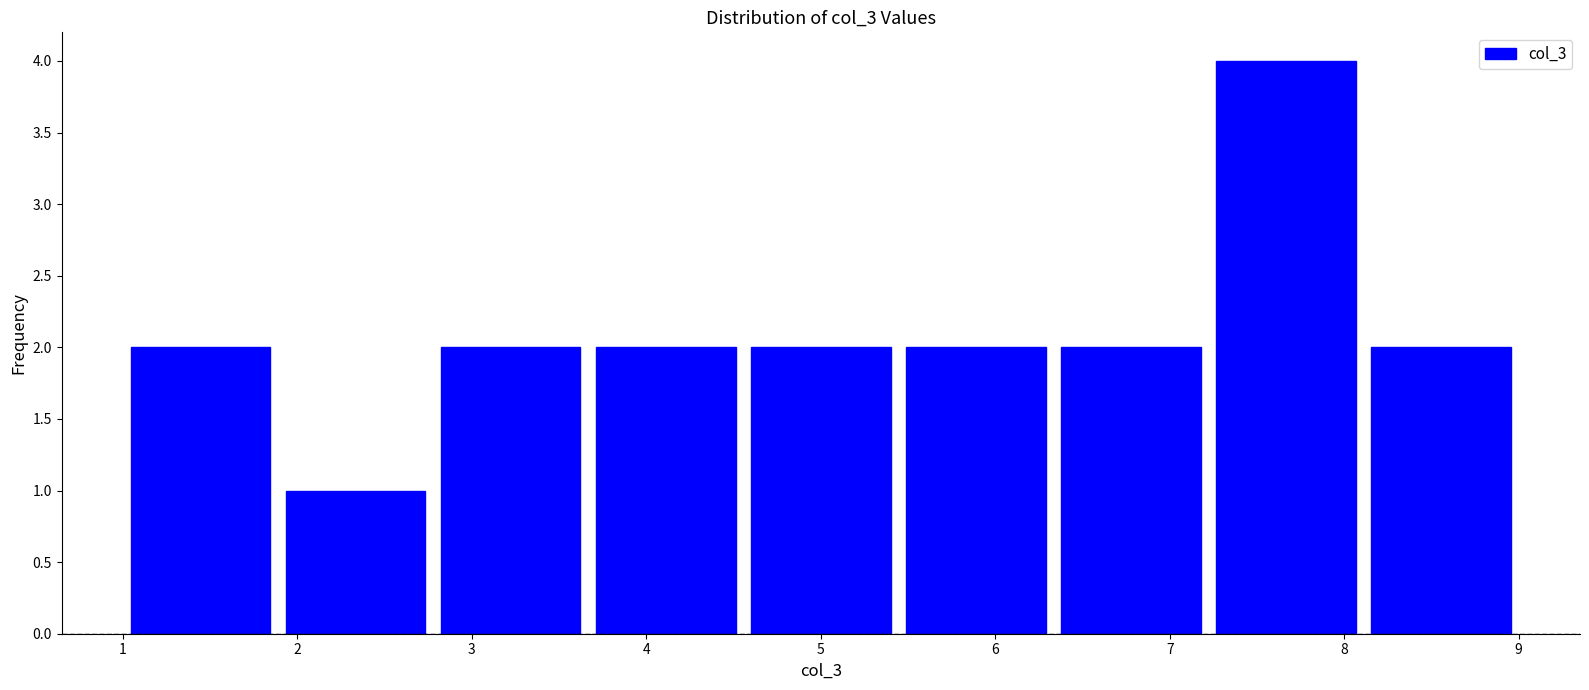

Over which range of the x-axis is the bar tallest?

7.2 to 8.1